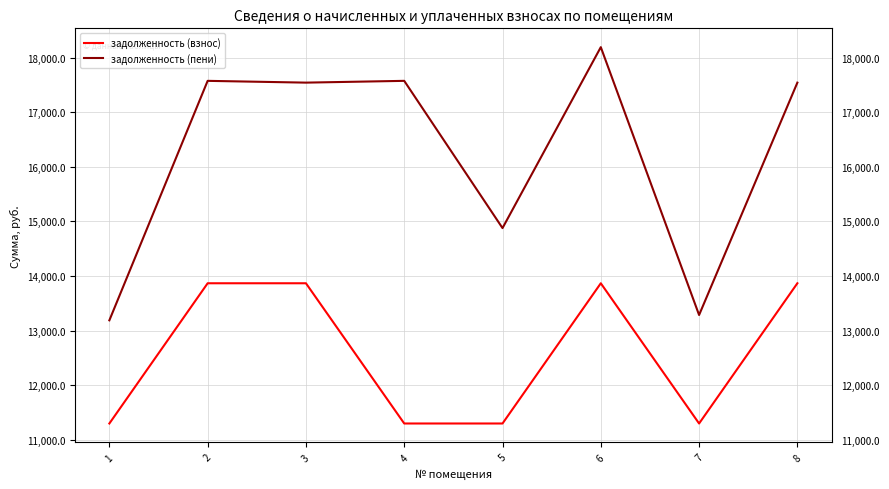

True or false: задолженность (пени) and задолженность (взнос) intersect in this chart.

False